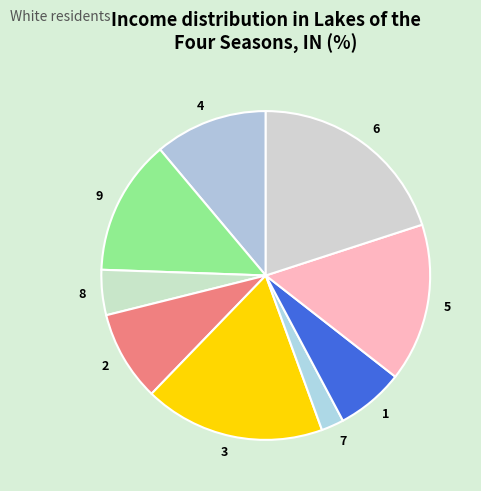

The 1 slice represents 19% of the pie. True or false?

False